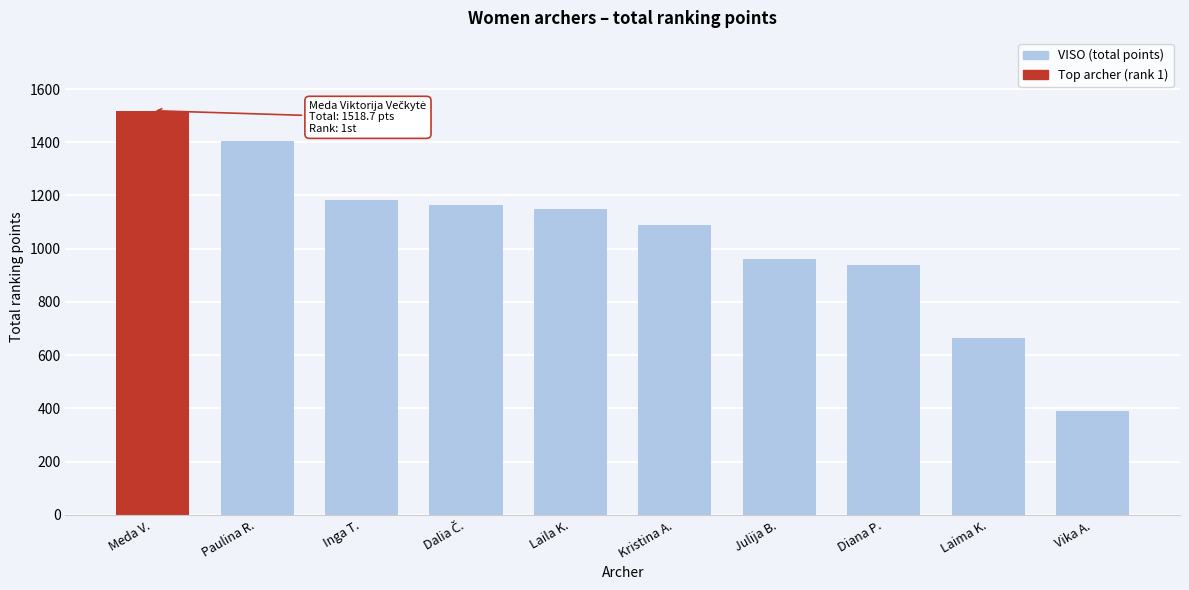

Is it true that the value at Julija B. is 962.2?

True